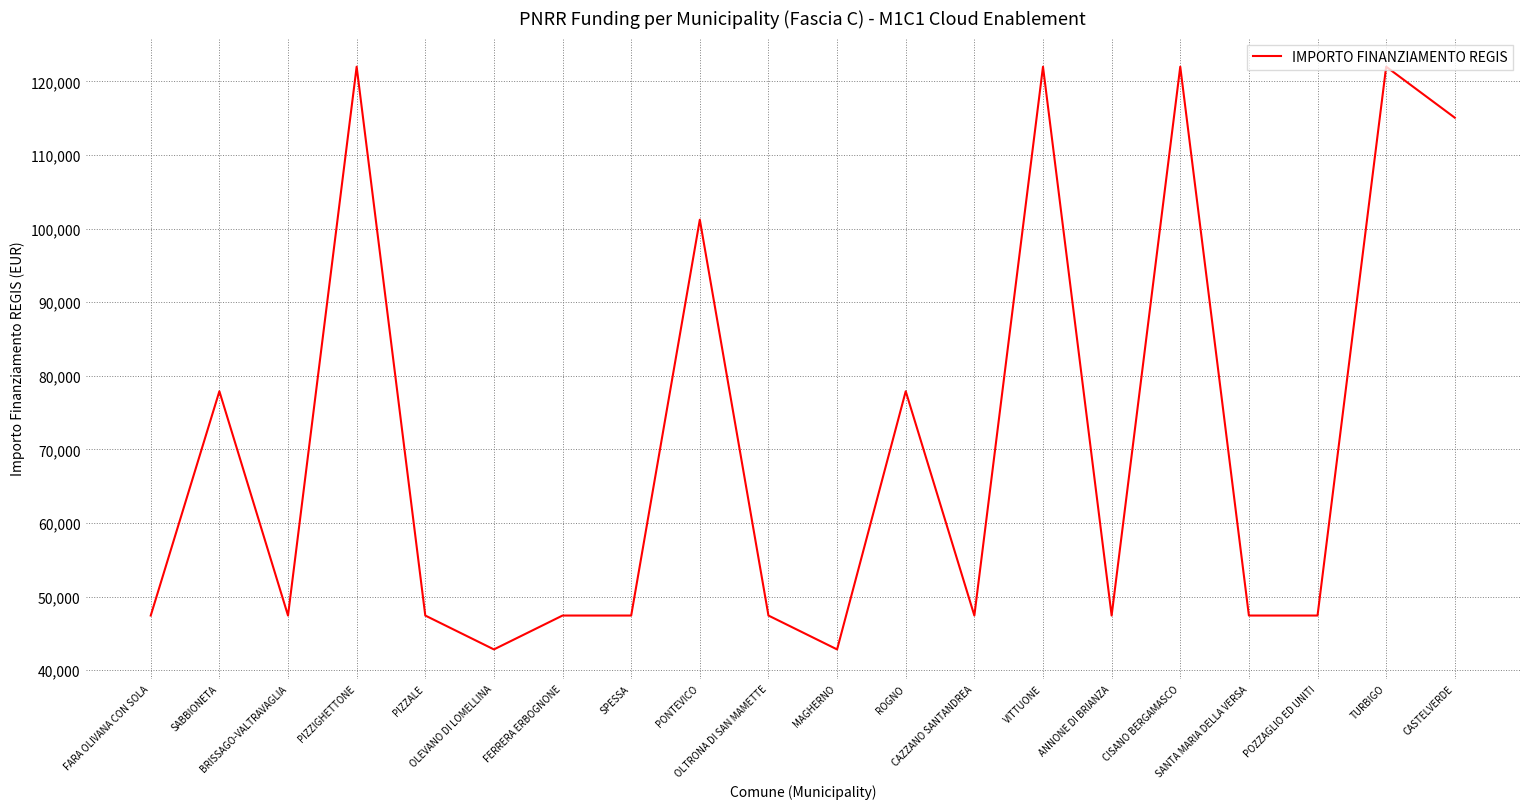

What is the greatest value displayed?

121992